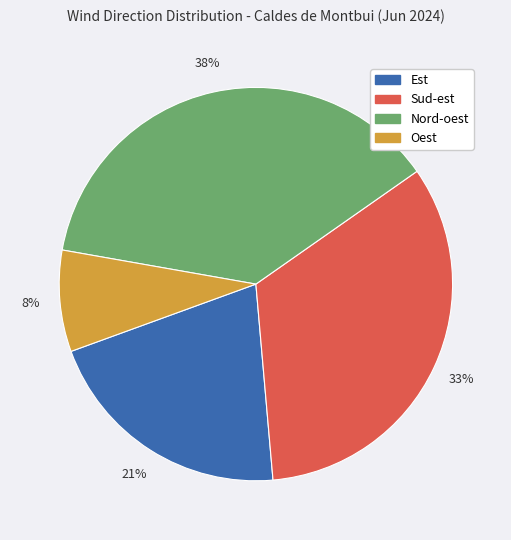

Does Est represent more than half of the total?

No